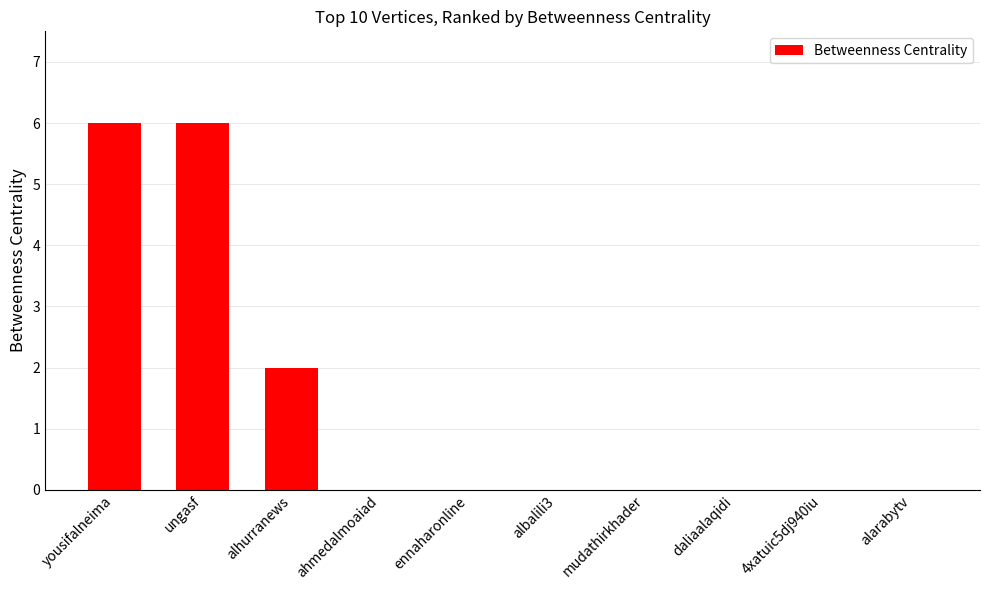

True or false: the data shows 3 at ahmedalmoaiad.

False